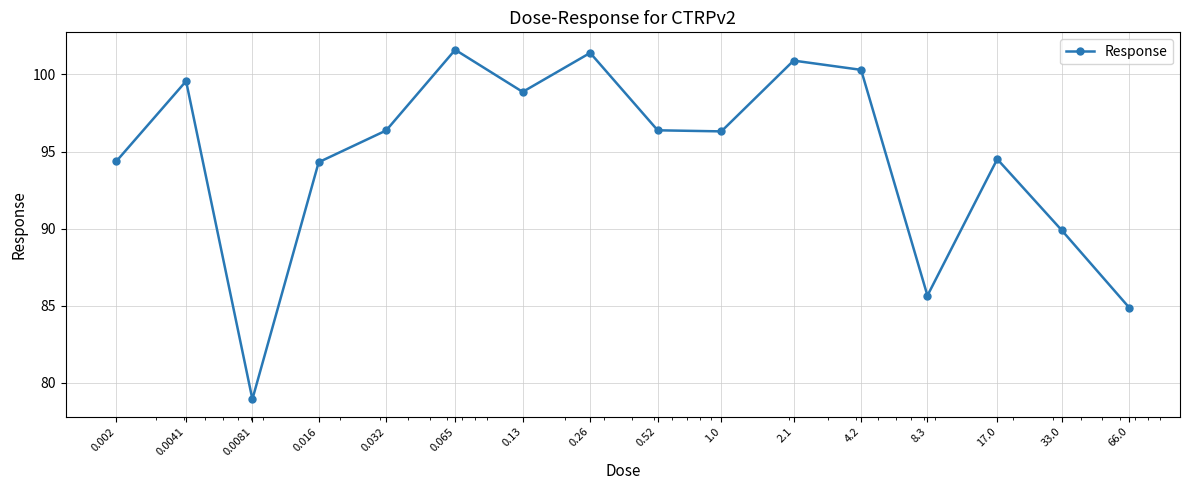

What is the average value?

94.6